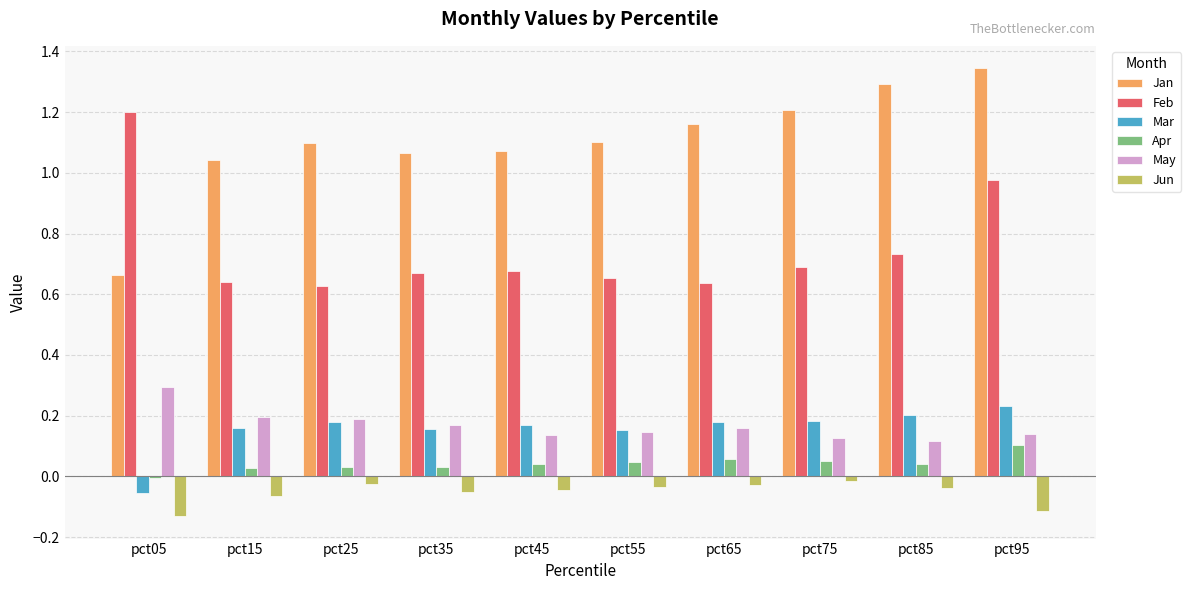

Which category has the highest value in the Apr series?

pct95